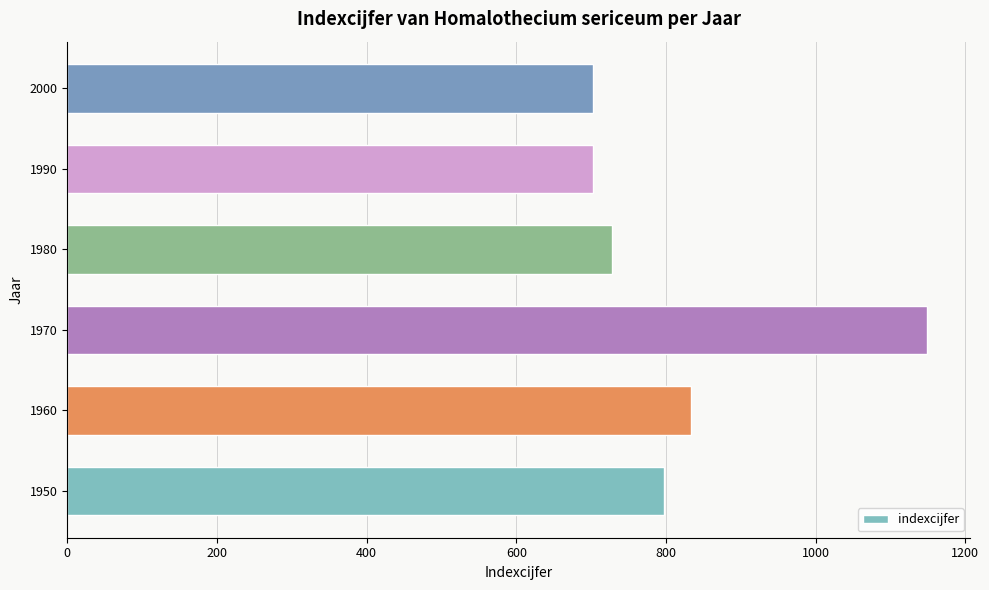

True or false: the data shows 324 at 1990.

False